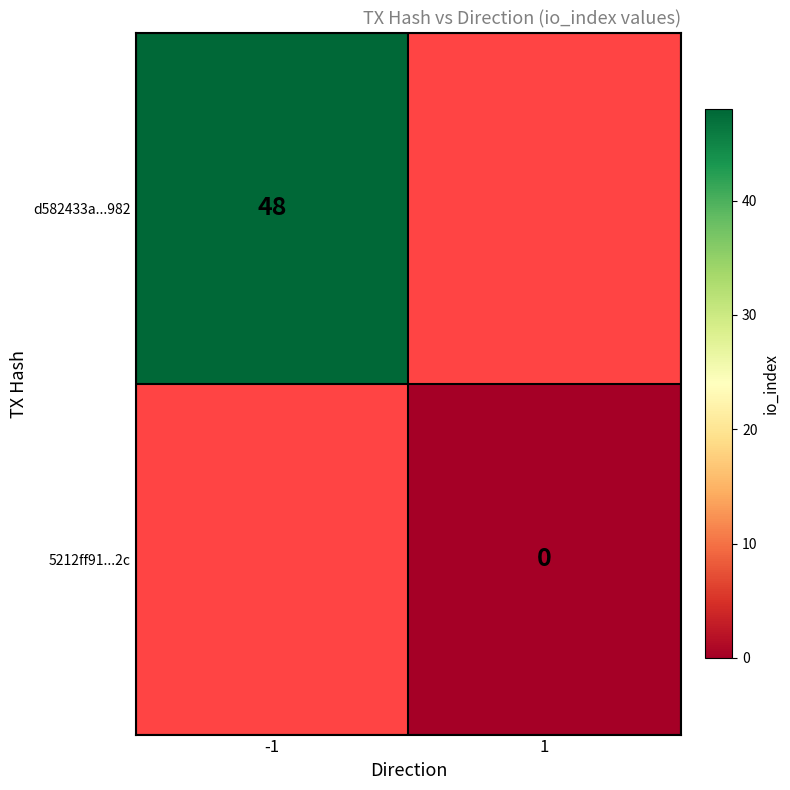

The value of d582433a...982 at -1 is 48. True or false?

True